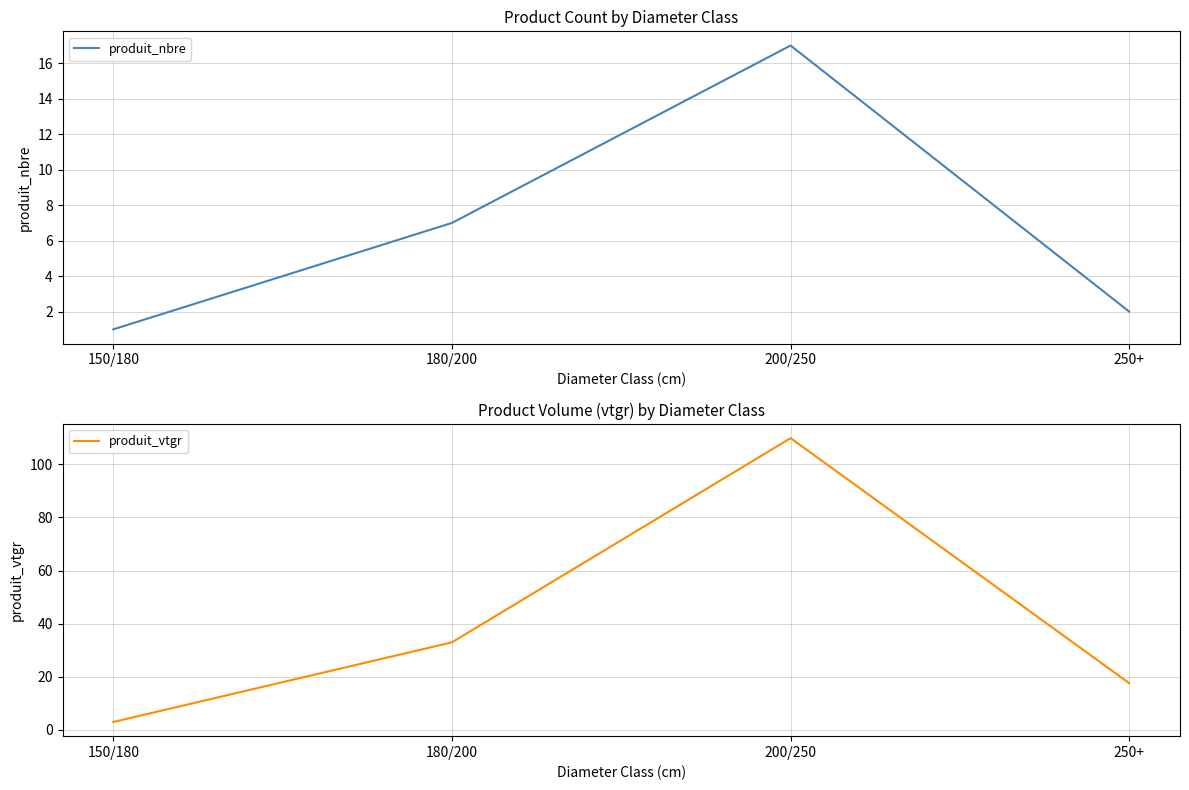

True or false: produit_nbre has a value of 2.4 at 180/200.

False